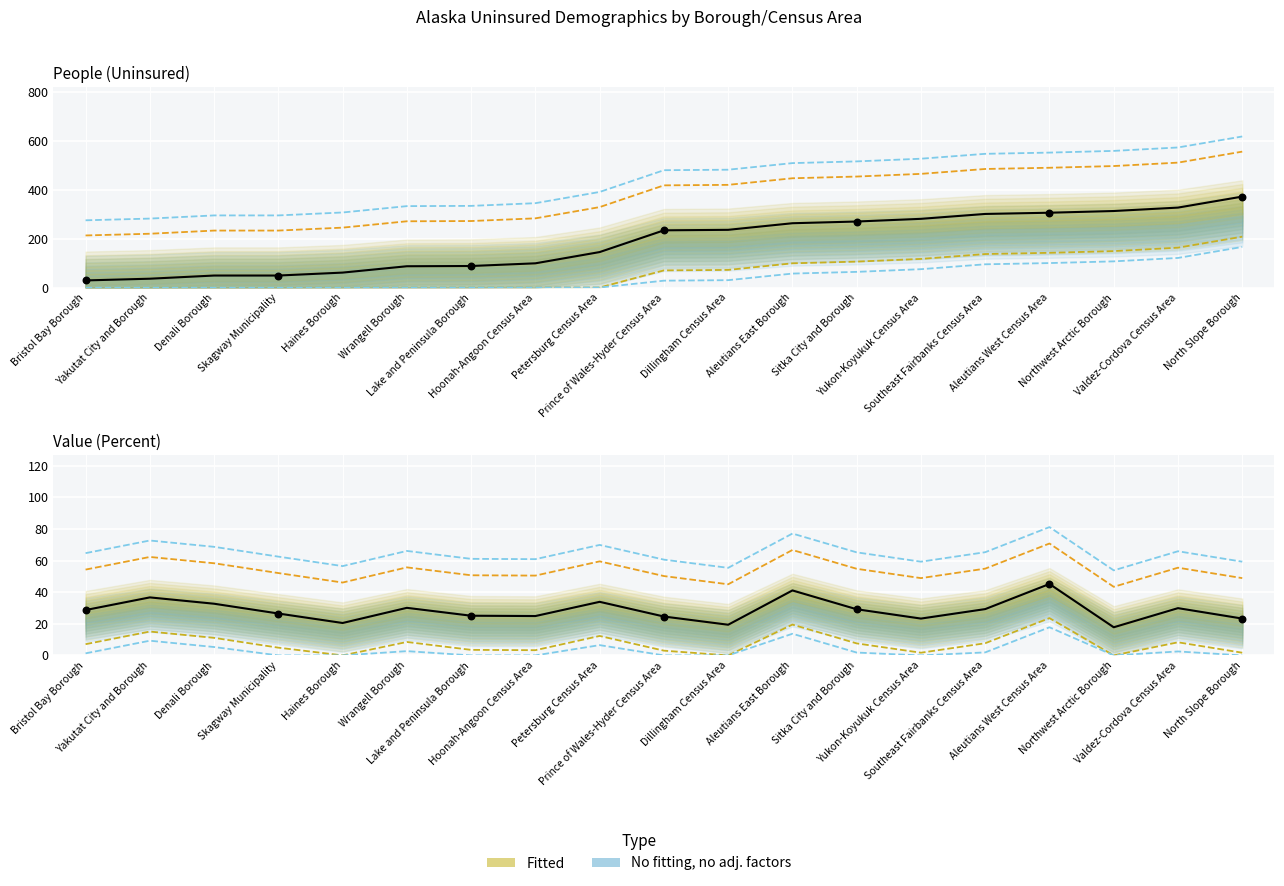

Which series has the largest total across all categories?

People (Uninsured)